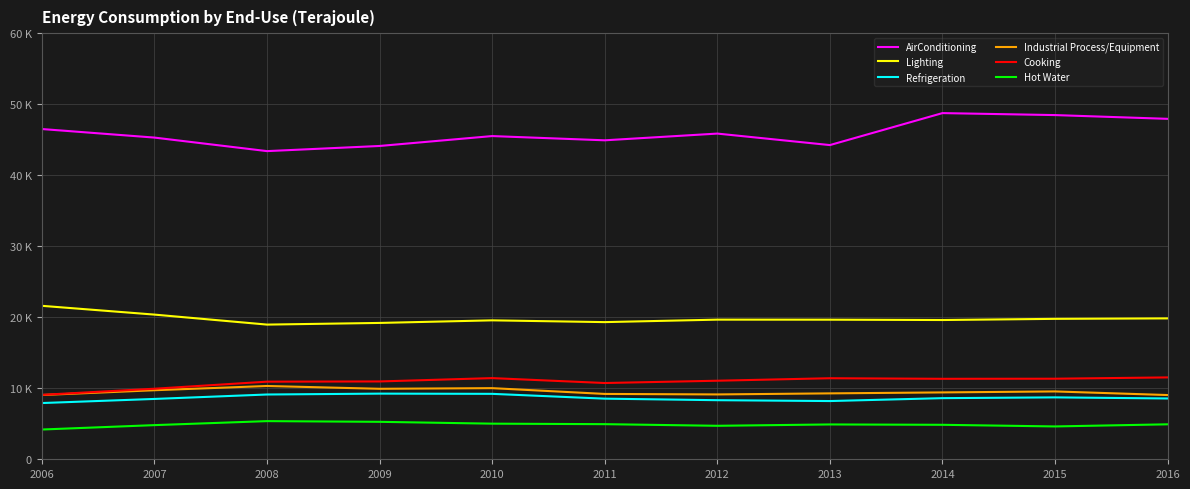

What are all the series names shown in the legend?

AirConditioning, Lighting, Refrigeration, Industrial Process/Equipment, Cooking, Hot Water